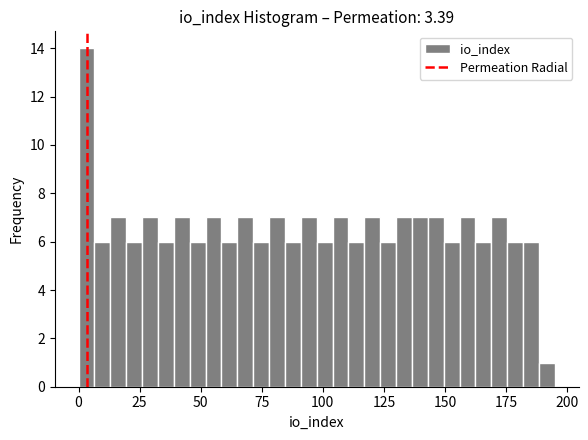

Around what value on the x-axis is the tallest bar? Give the approximate position of its centre, as read against the axis.

5